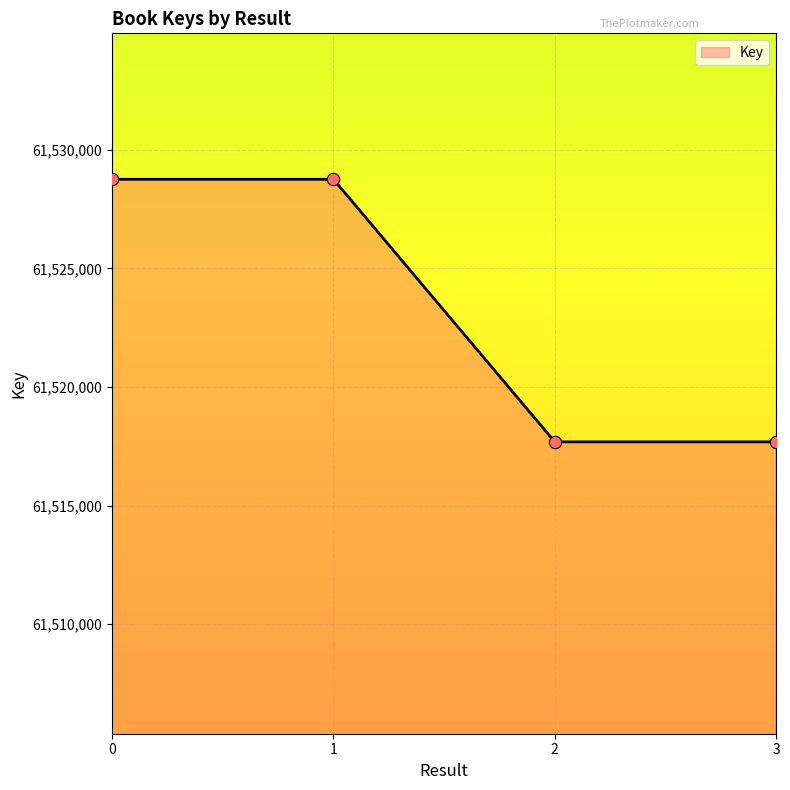

What is the change in value from 1 to 2?

-11070